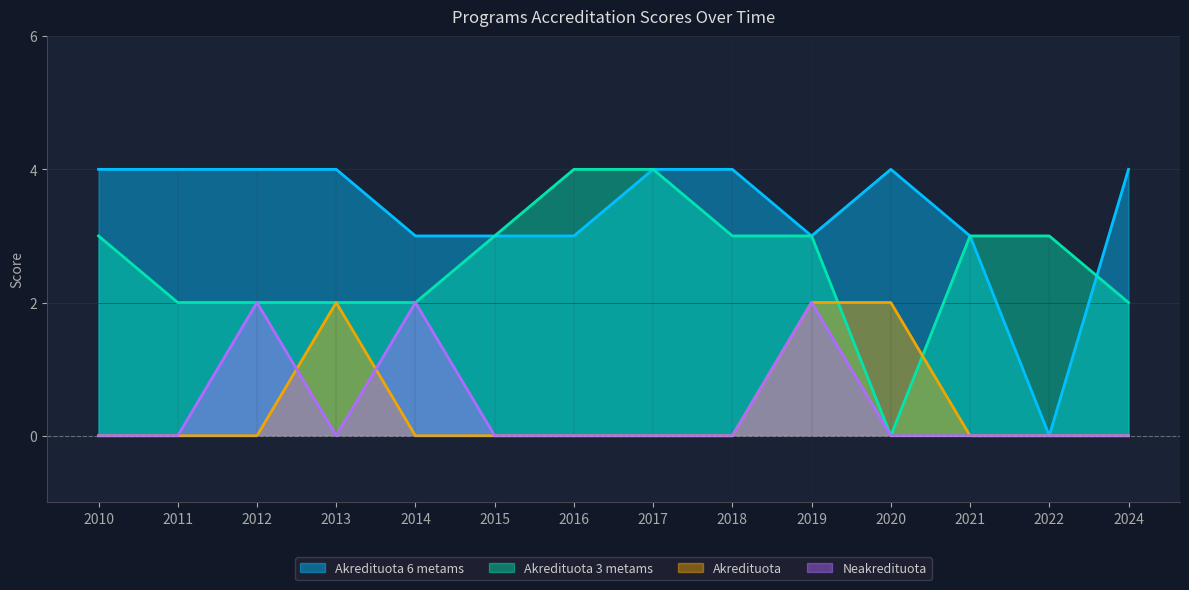

Reading left to right, list all the values displayed in this chart.

Akredituota 6 metams: 2010=4	2011=4	2012=4	2013=4	2014=3	2015=3	2016=3	2017=4	2018=4	2019=3	2020=4	2021=3	2022=0	2024=4
Akredituota 3 metams: 2010=3	2011=2	2012=2	2013=2	2014=2	2015=3	2016=4	2017=4	2018=3	2019=3	2020=0	2021=3	2022=3	2024=2
Akredituota: 2010=0	2011=0	2012=0	2013=2	2014=0	2015=0	2016=0	2017=0	2018=0	2019=2	2020=2	2021=0	2022=0	2024=0
Neakredituota: 2010=0	2011=0	2012=2	2013=0	2014=2	2015=0	2016=0	2017=0	2018=0	2019=2	2020=0	2021=0	2022=0	2024=0